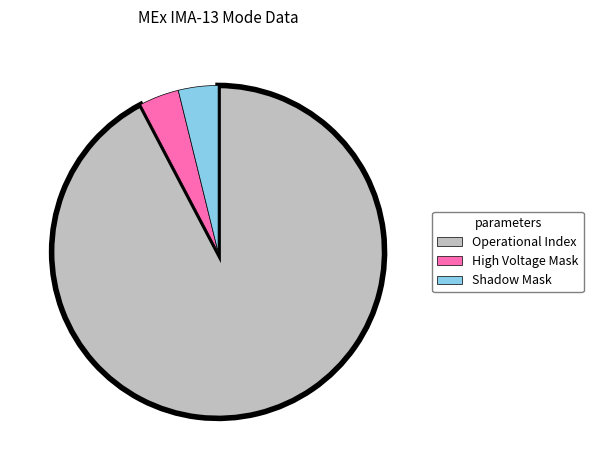

Which category accounts for the majority?

Operational Index